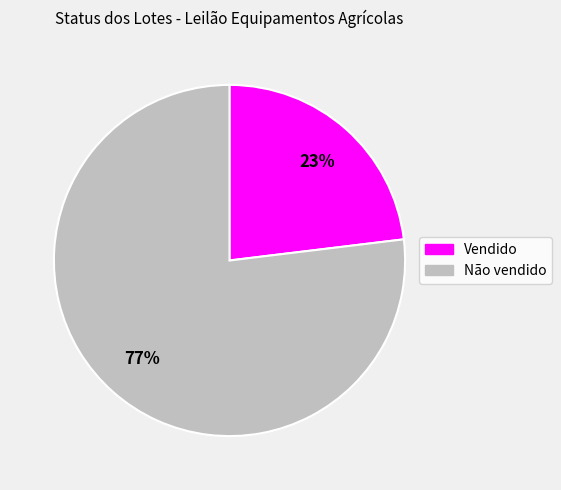

Do Vendido and Não vendido together represent more than half of the pie?

Yes